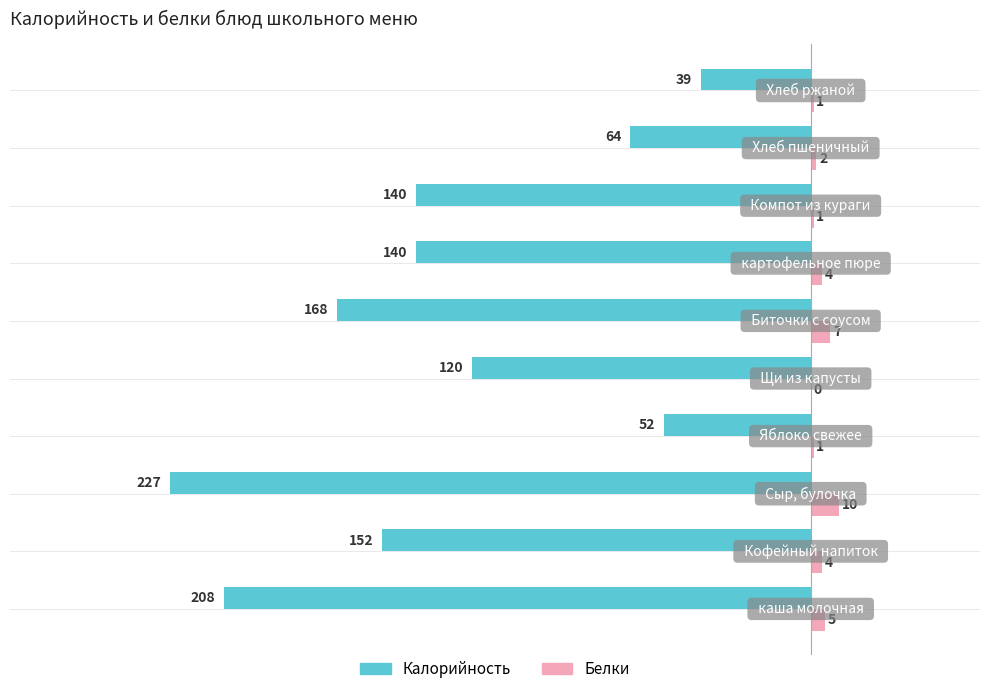

Which series has the largest total across all categories?

Белки